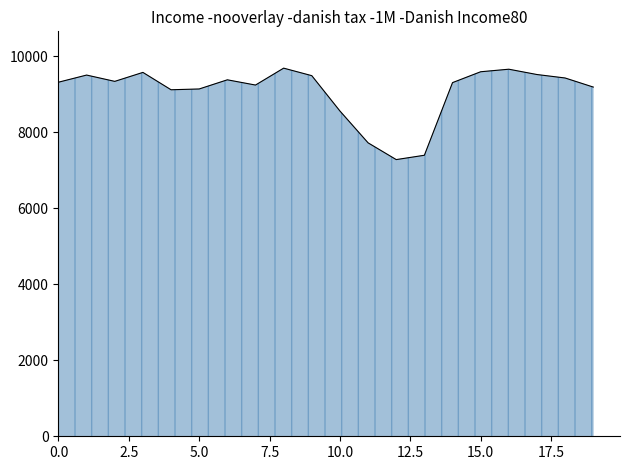

What is the smallest value displayed?

7283